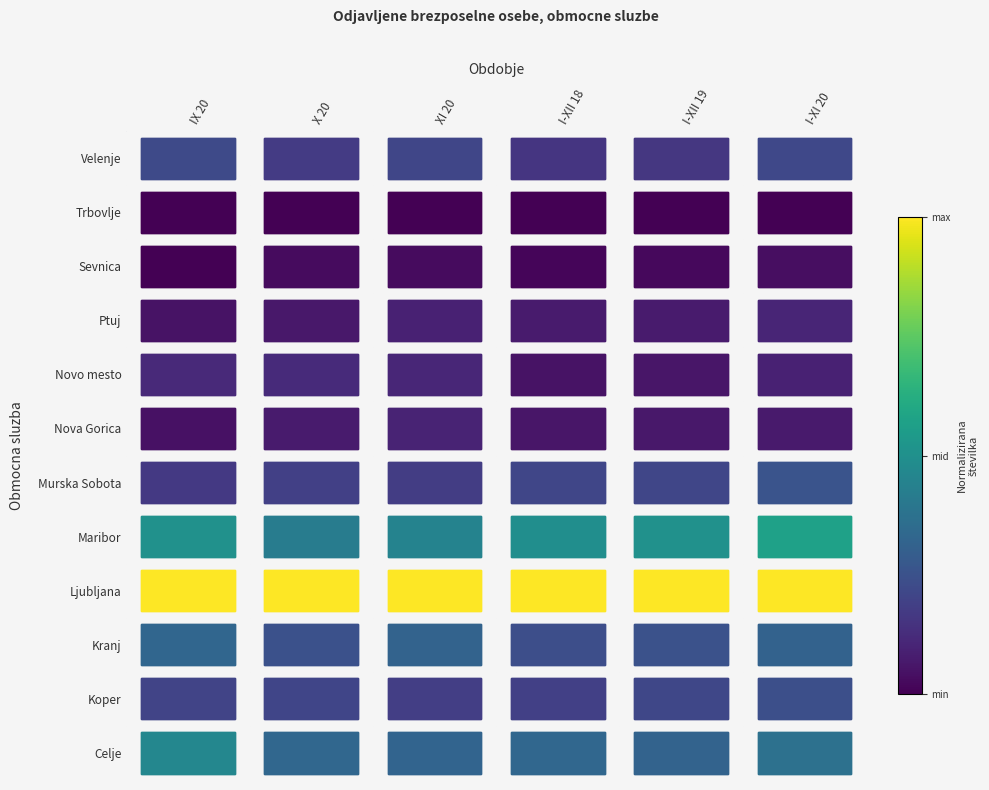

At which category is the sum across all series the highest?

I-XI 20